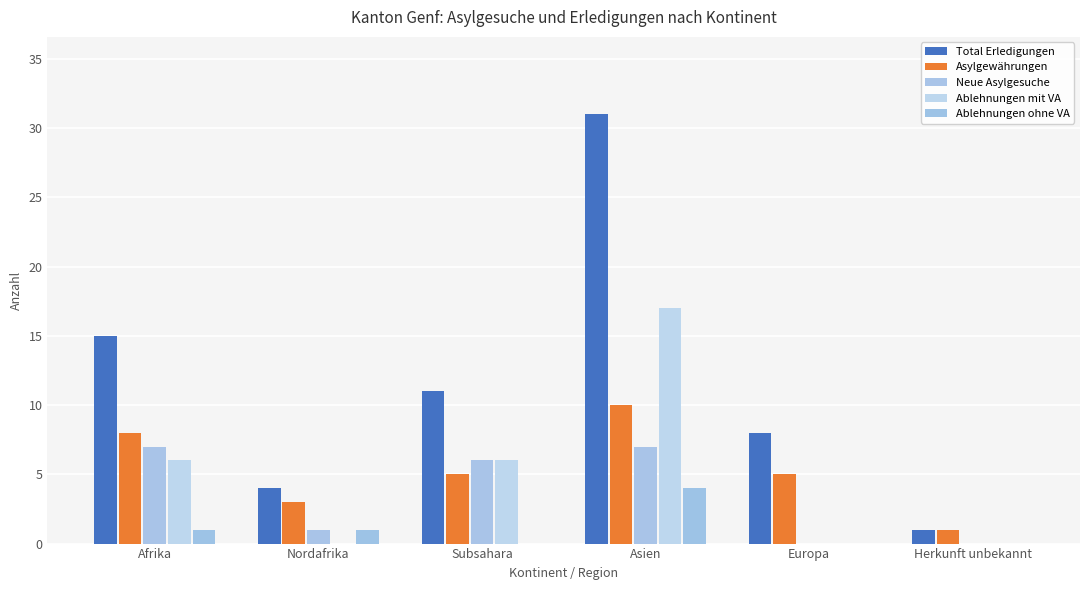

Is it true that Asylgewährungen equals 3 at Nordafrika?

True